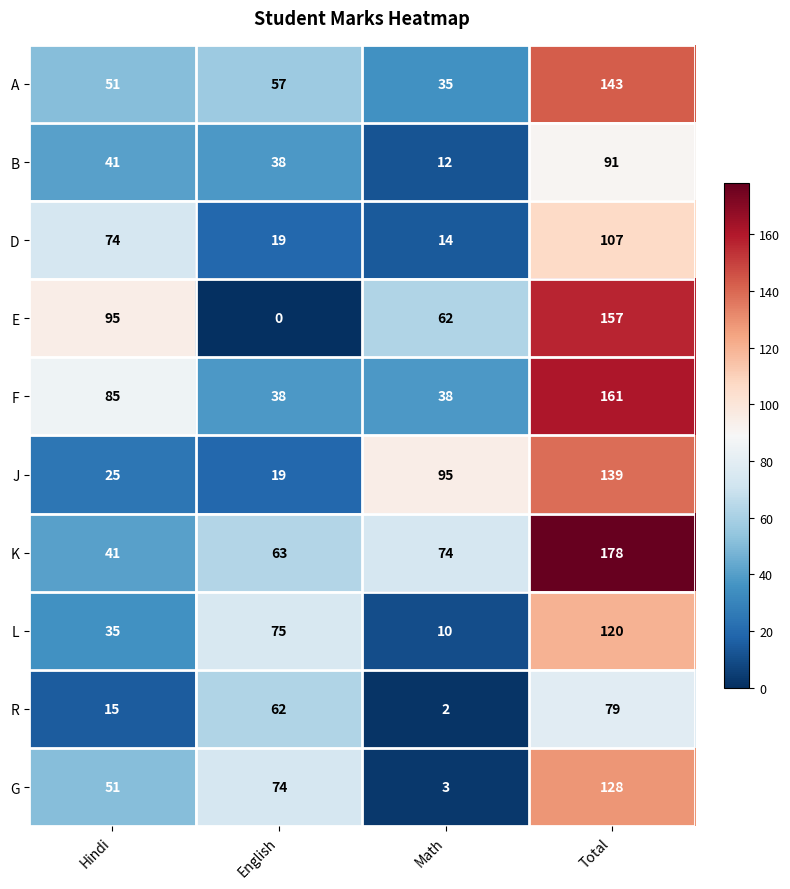

How many series are shown in this chart?

10